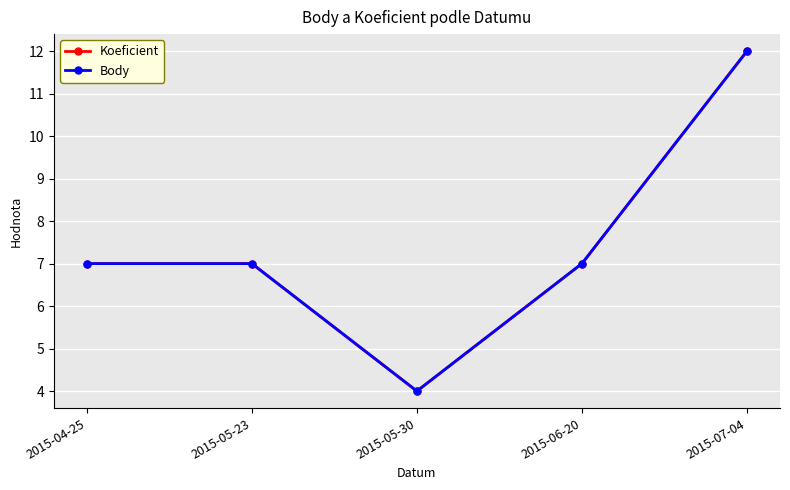

True or false: Body and Koeficient cross at least once.

False